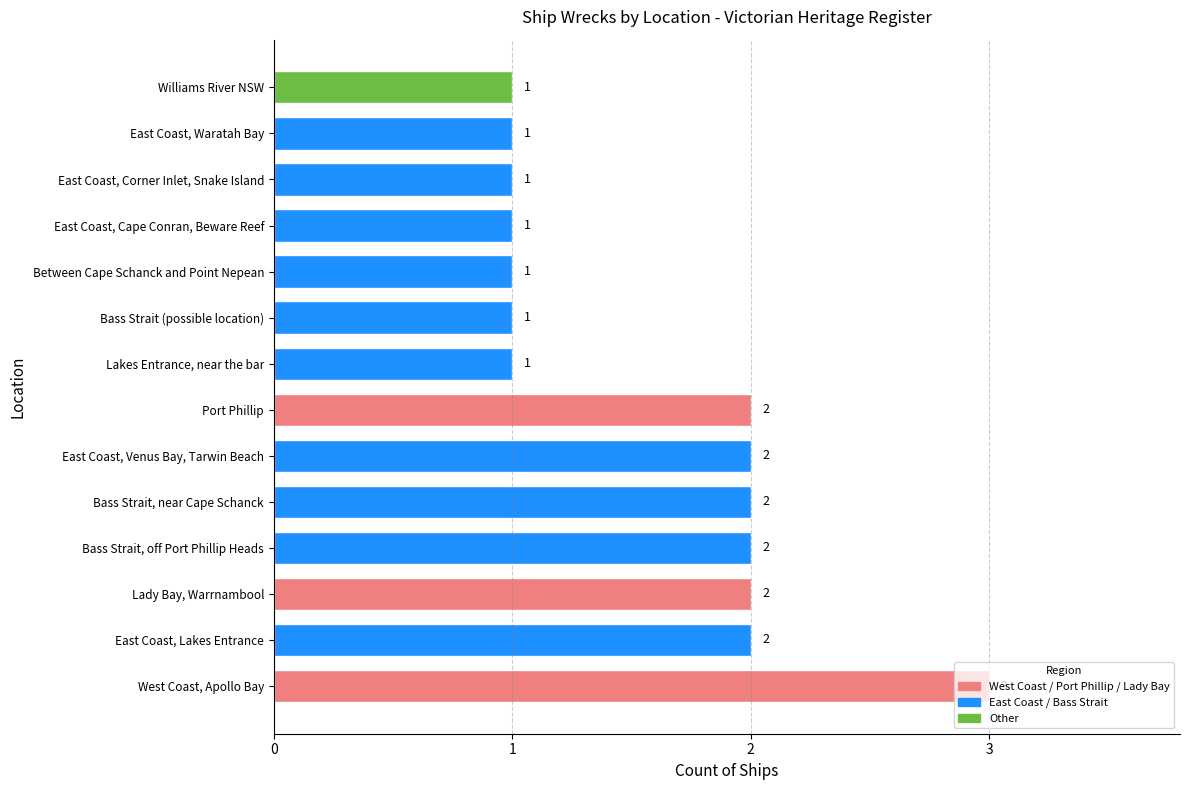

Which has a higher value, West Coast, Apollo Bay or Bass Strait (possible location)?

West Coast, Apollo Bay